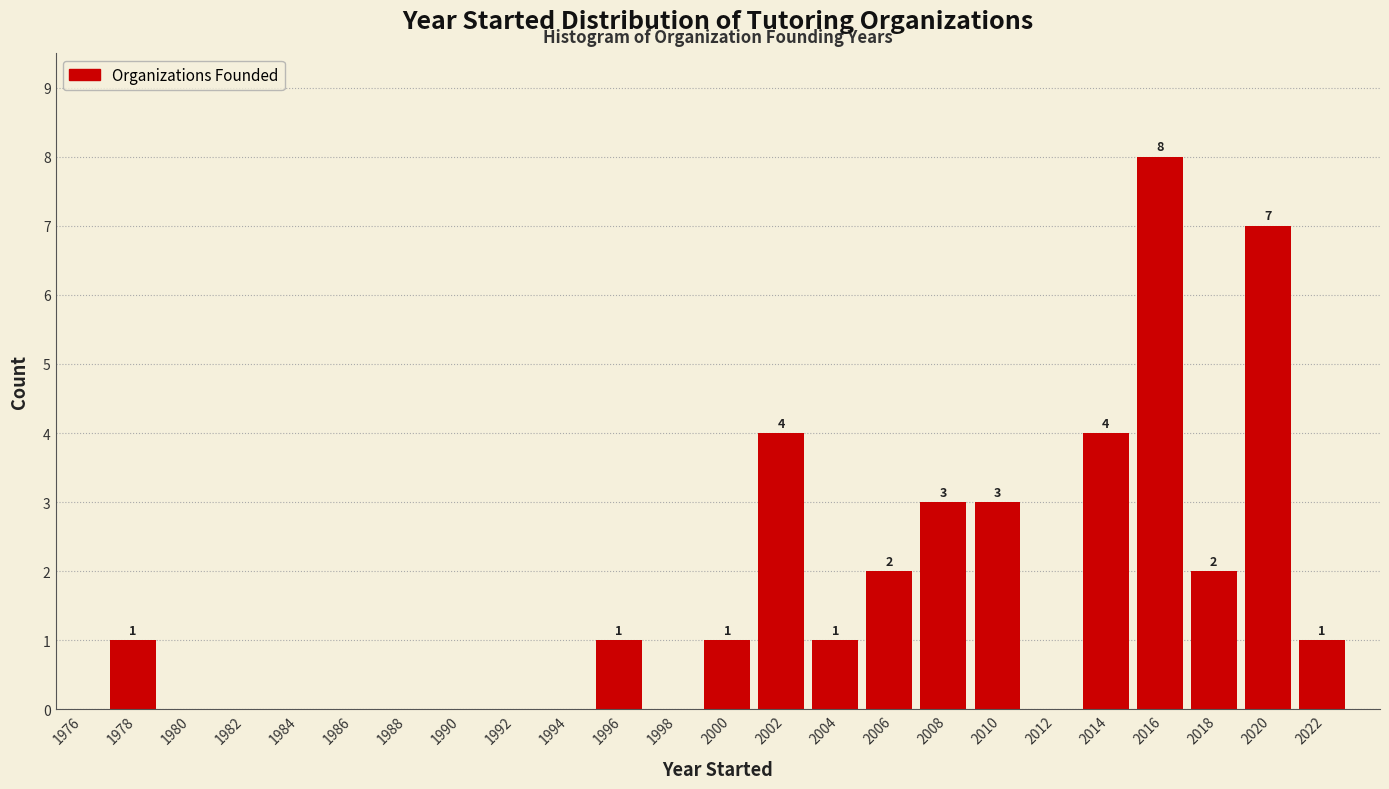

Over which range of the x-axis is the bar tallest?

2015 to 2017